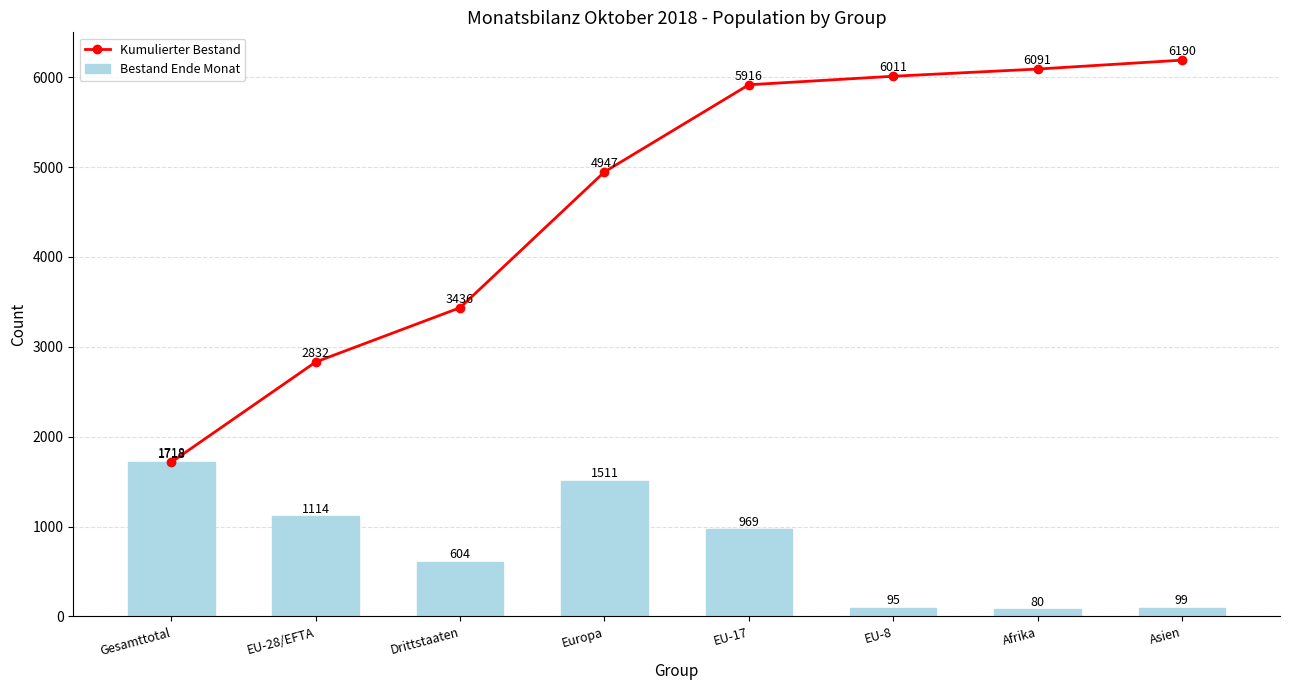

Reading right to left, what are all the values shown in this chart?

Kumulierter Bestand: Asien=6190	Afrika=6091	EU-8=6011	EU-17=5916	Europa=4947	Drittstaaten=3436	EU-28/EFTA=2832	Gesamttotal=1718
Bestand Ende Monat: Asien=99	Afrika=80	EU-8=95	EU-17=969	Europa=1511	Drittstaaten=604	EU-28/EFTA=1114	Gesamttotal=1718